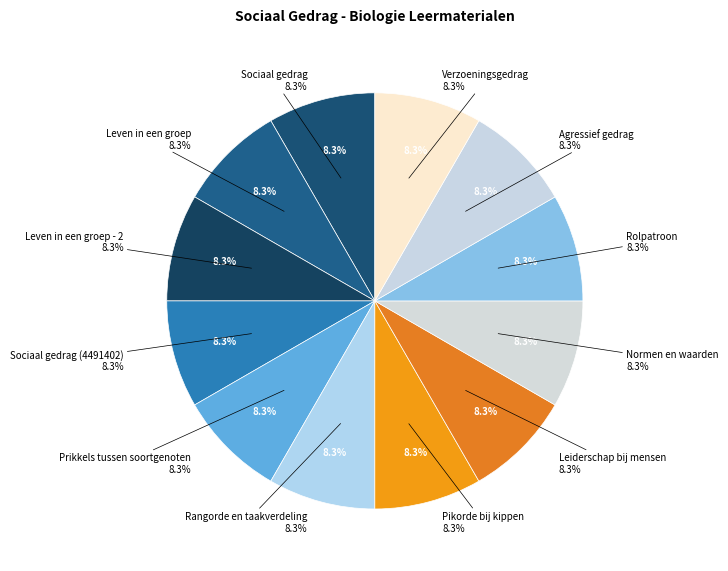

Which slice is the largest?

Leven in een groep